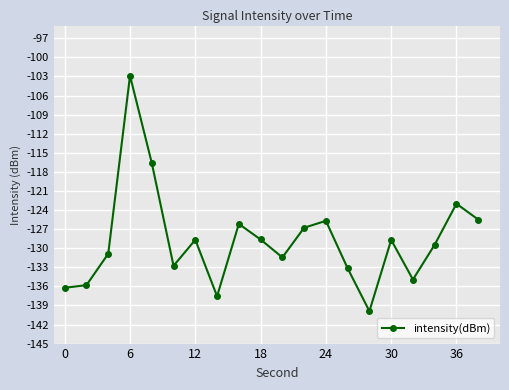

What is the value of the 20th point from the left?

-125.5